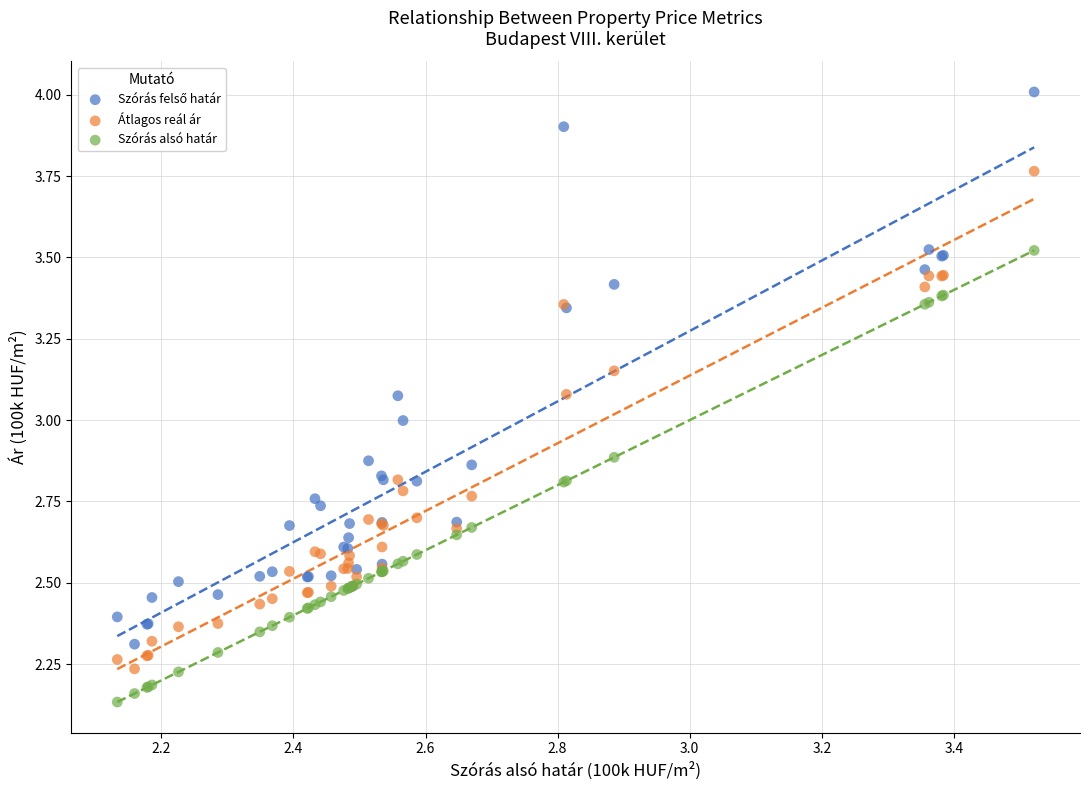

Which series reaches the minimum Y coordinate?

Szórás alsó határ